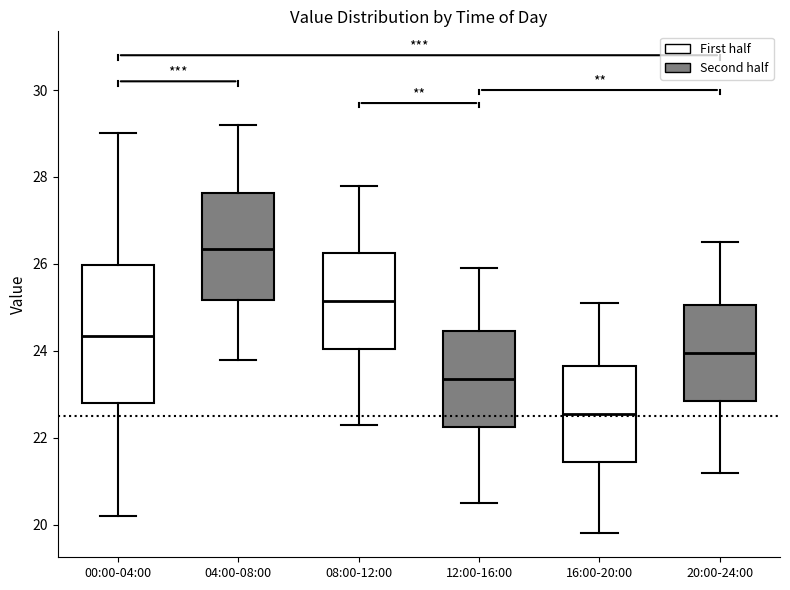

Which box's median line is the highest?

04:00-08:00